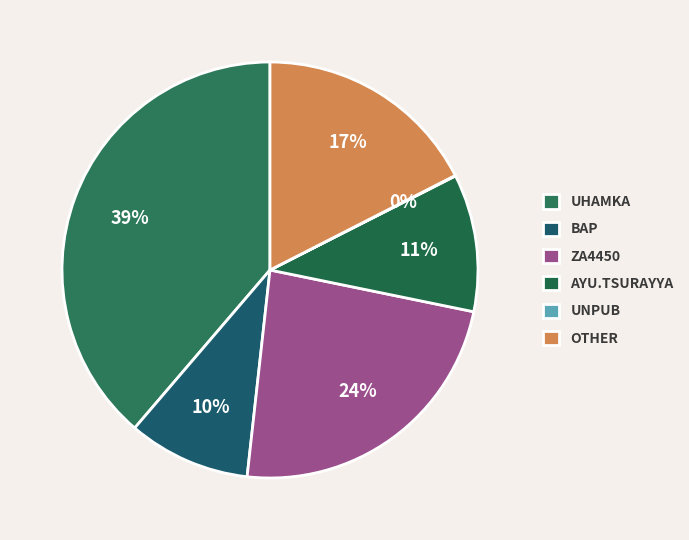

What portion of the pie excludes BAP?

90.5%